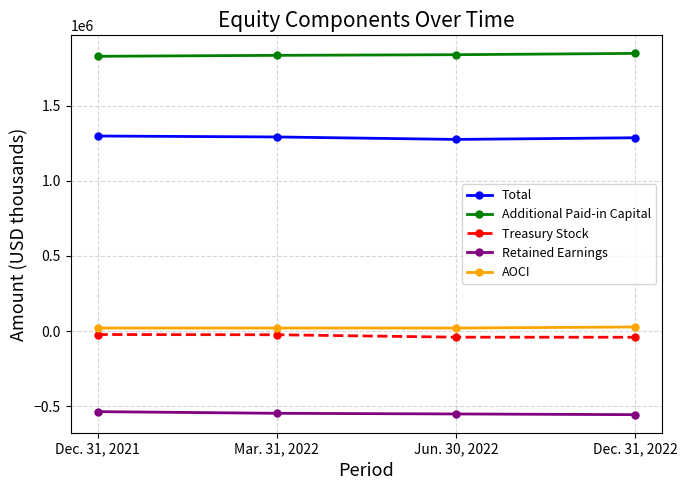

What is the difference between the maximum and second lowest values in the AOCI series?

7252